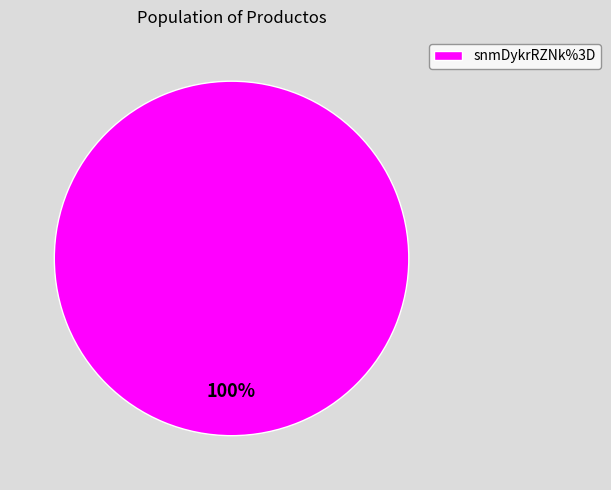

What is the majority slice?

snmDykrRZNk%3D